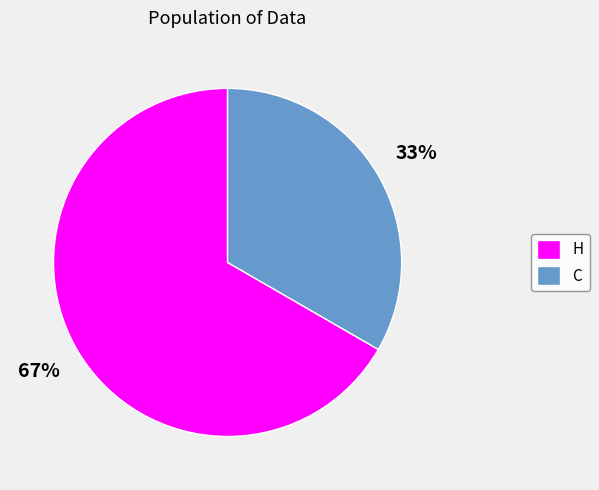

What is the largest slice in the pie chart?

H